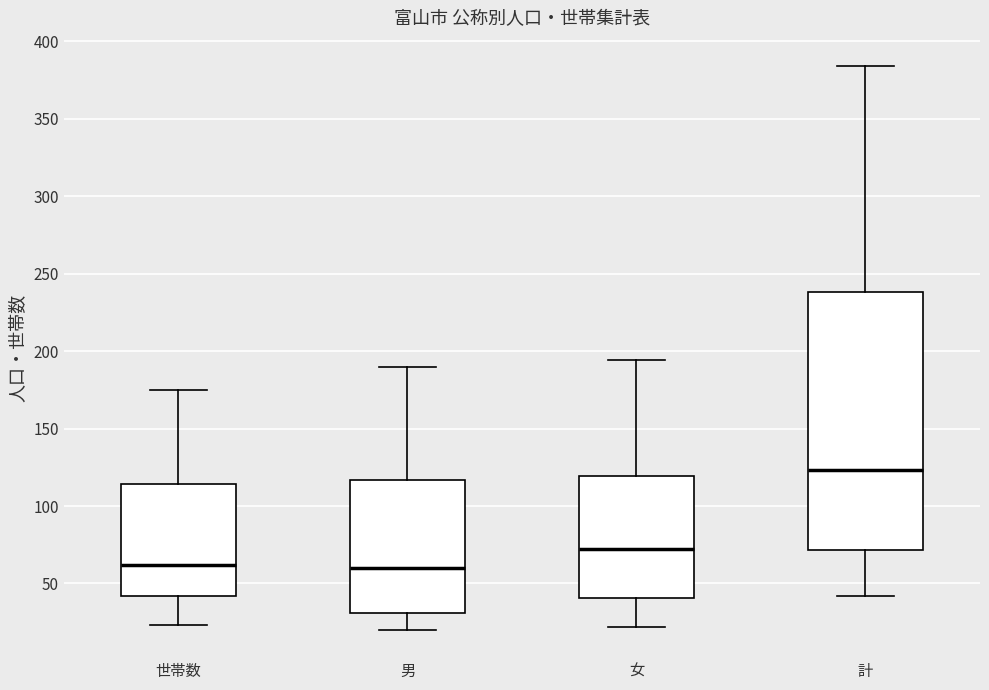

Reading left to right, transcribe this box plot: for each box, give where its median line is, the range the box spans, and where its two whiskers end, as read against the y-axis. The values are not printed on the chart, so give them approximately, as read against the axis.

世帯数: median 60, box 40 to 115, whiskers 25 to 175
男: median 60, box 30 to 115, whiskers 20 to 190
女: median 70, box 40 to 120, whiskers 20 to 195
計: median 125, box 70 to 240, whiskers 40 to 385